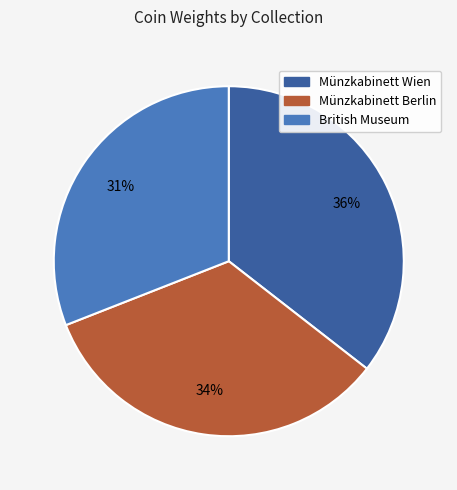

Count the number of slices in the pie.

3